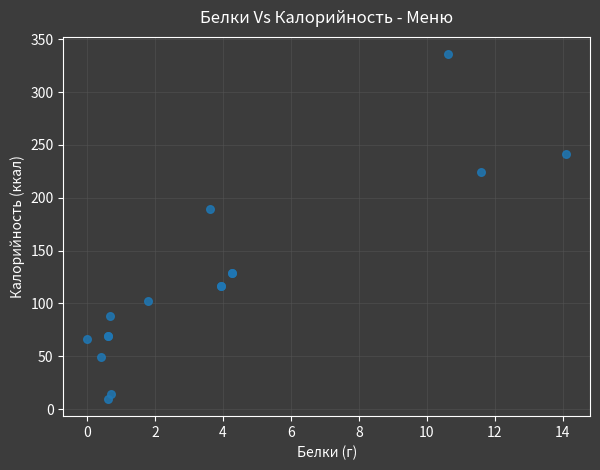

What Y value in the scatter plot is closest to 172?

189.0